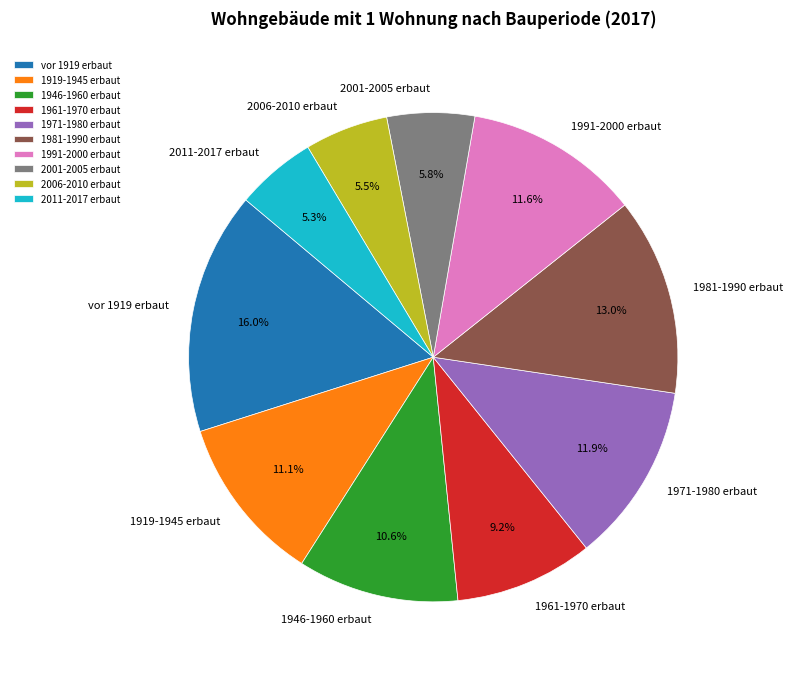

To the nearest percent, what percentage of the pie is 1971-1980 erbaut?

12%